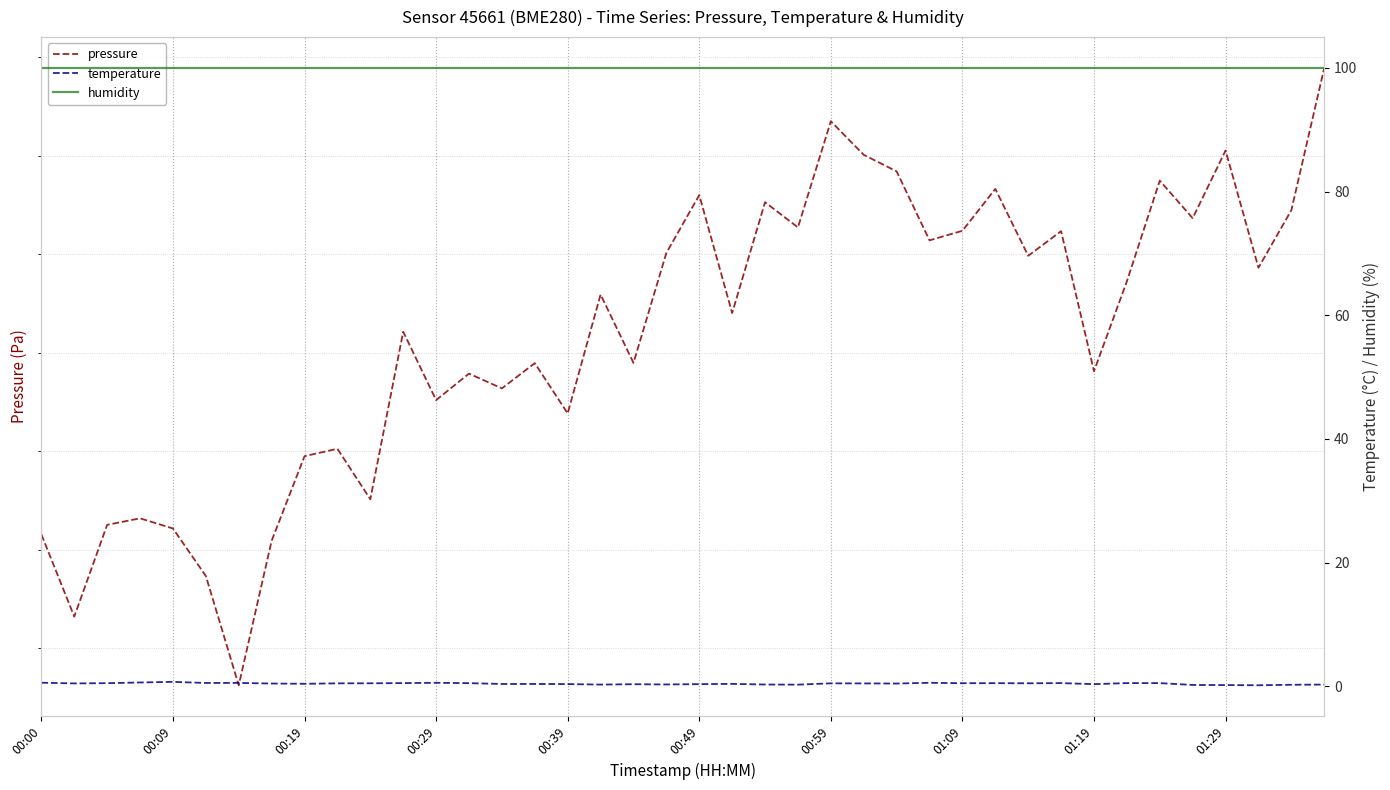

True or false: temperature and humidity intersect in this chart.

False